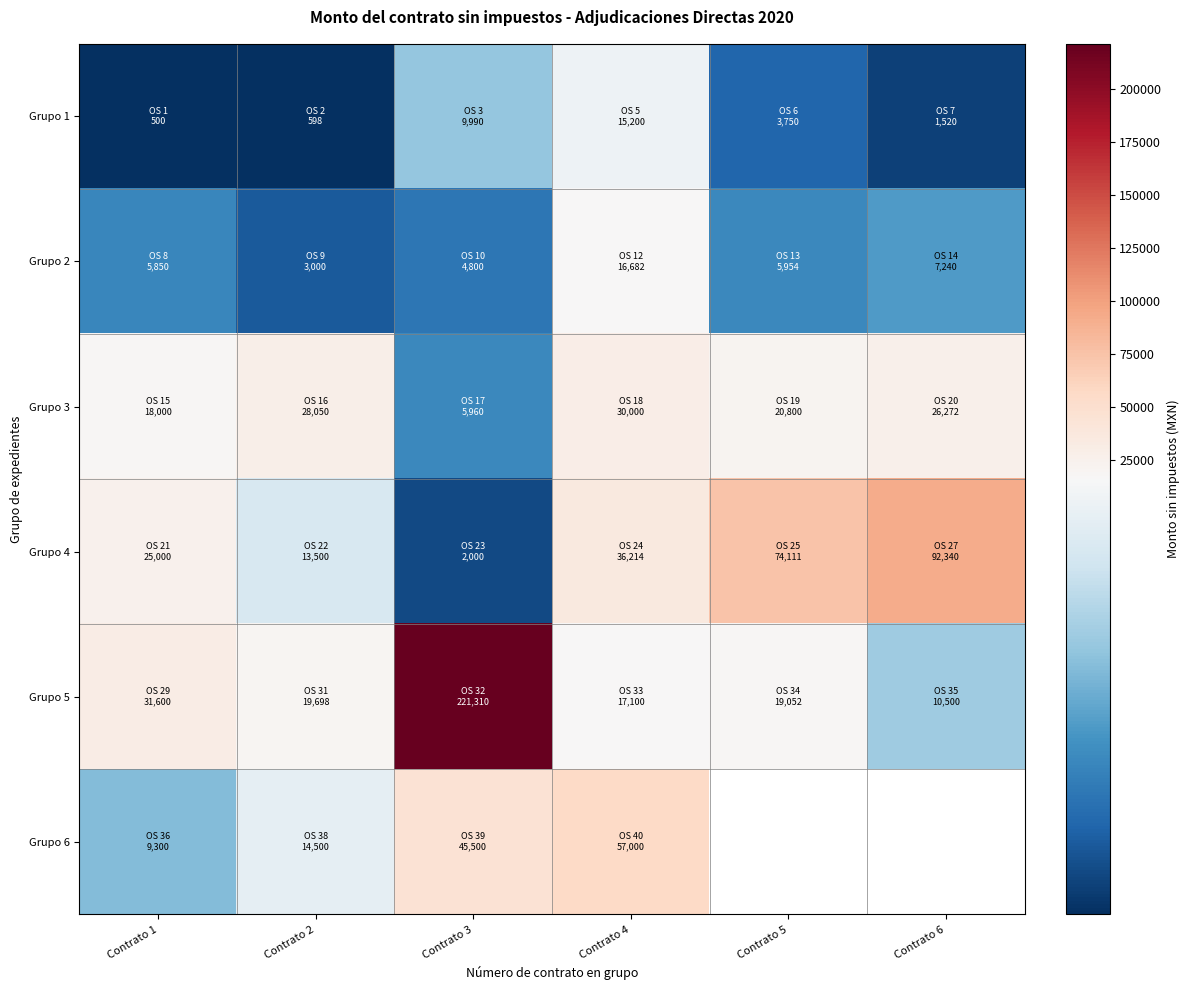

List the series in order of their peak value, highest first.

Grupo 5, Grupo 4, Grupo 6, Grupo 3, Grupo 2, Grupo 1